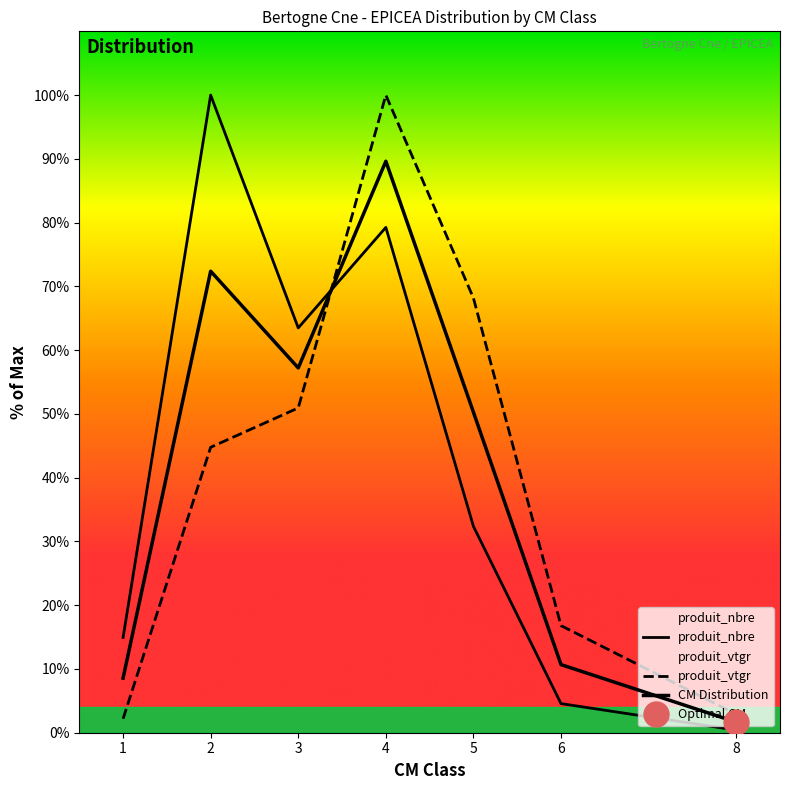

Read the produit_vtgr value at 8.

2.9